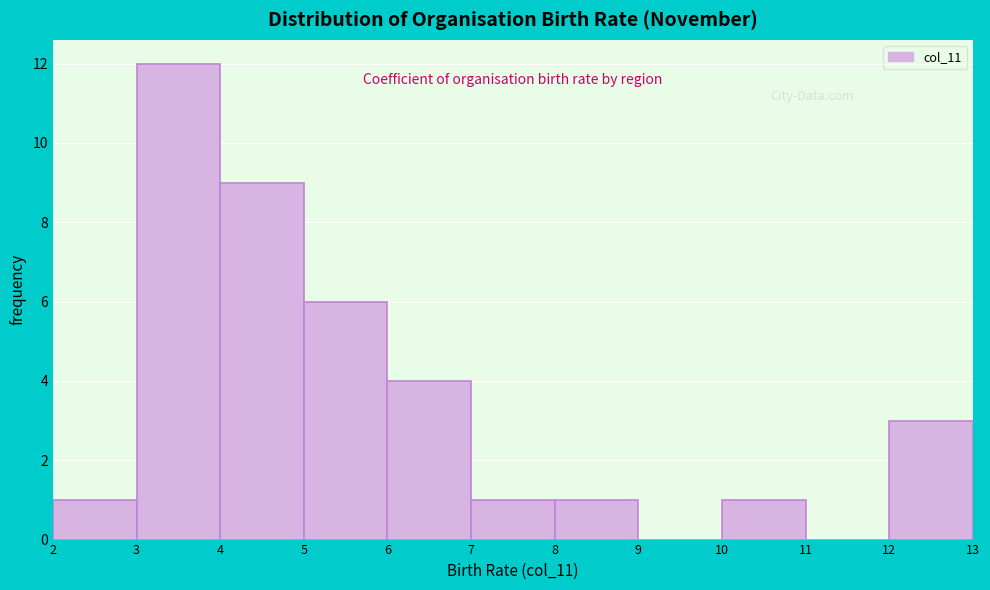

Reading left to right, list every bar in this chart as the range it spans on the x-axis followed by its height. The values are not printed on the chart, so give them approximately, as read against the axis.

2 to 3: 1
3 to 4: 12
4 to 5: 9
5 to 6: 6
6 to 7: 4
7 to 8: 1
8 to 9: 1
9 to 10: 0
10 to 11: 1
11 to 12: 0
12 to 13: 3